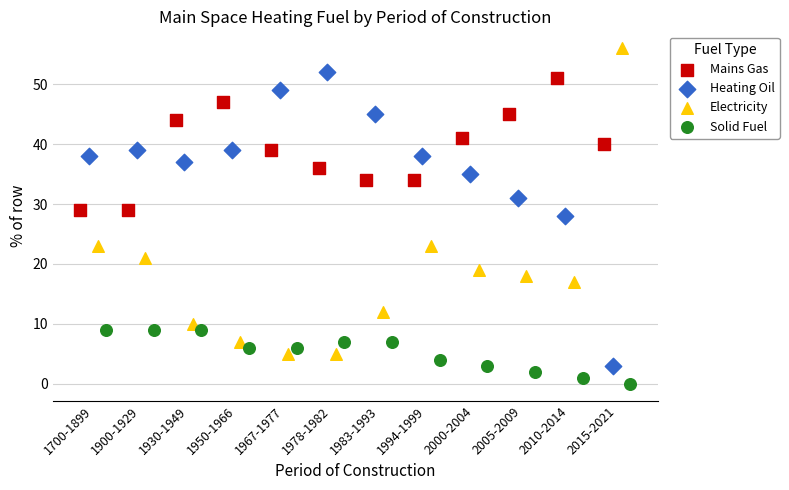

Which series contains the highest Y value?

Electricity